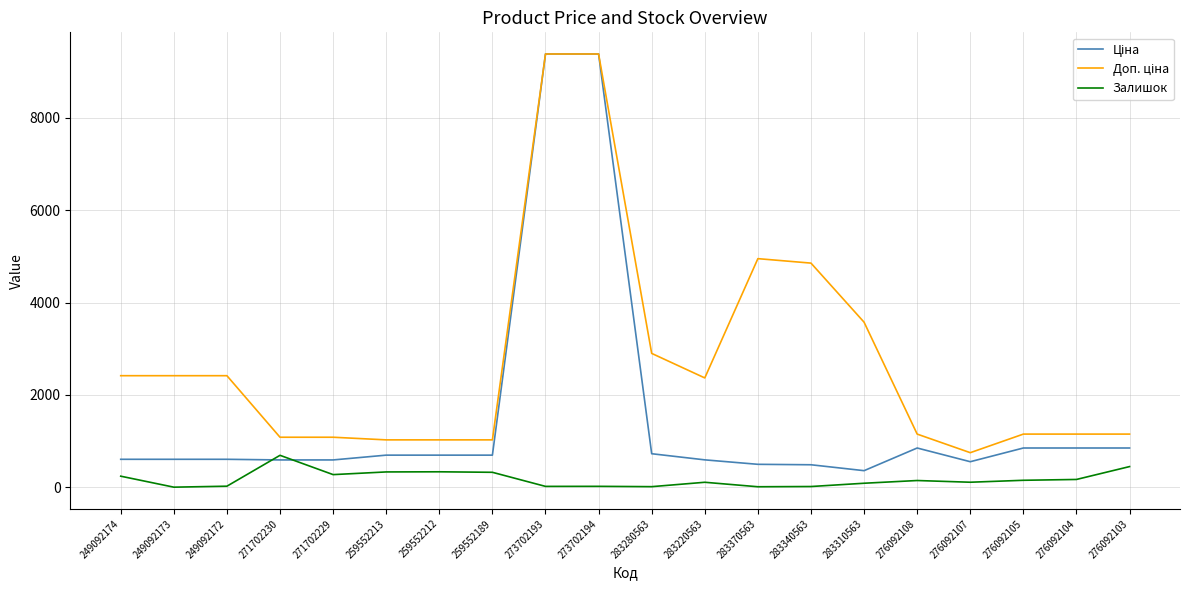

Count the number of data series in this chart.

3